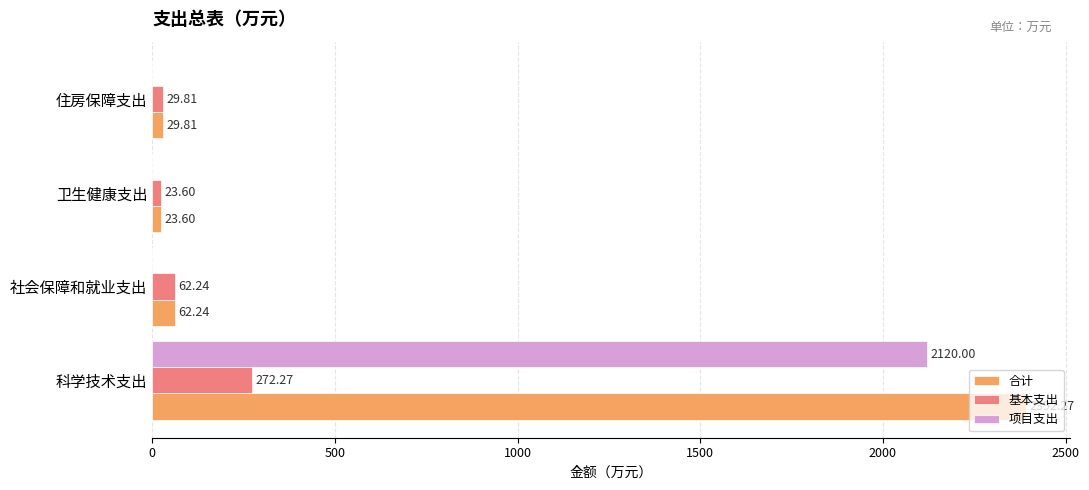

What is the sum of the 项目支出 values at 住房保障支出 and 科学技术支出?

2120.0